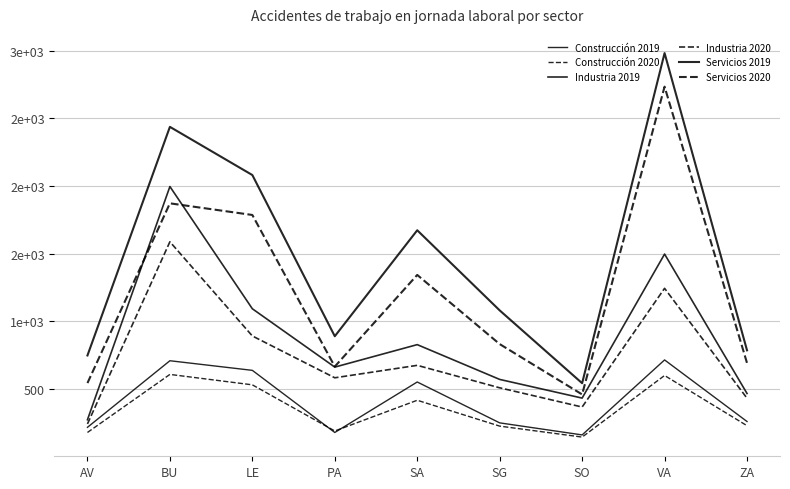

Does the chart display data point markers on the line(s)?

No